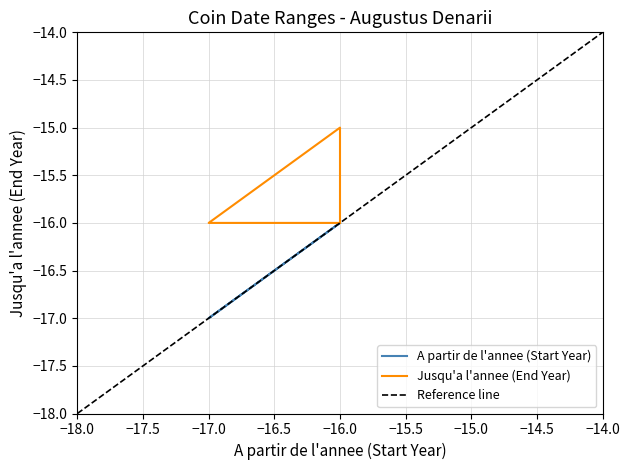

What is the highest value of the Jusqu'a l'annee series?

-15